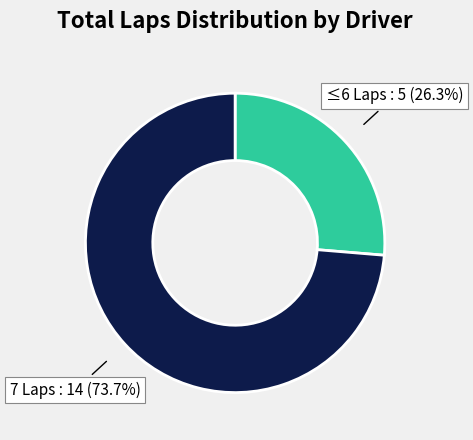

How many slices are in this pie chart?

2